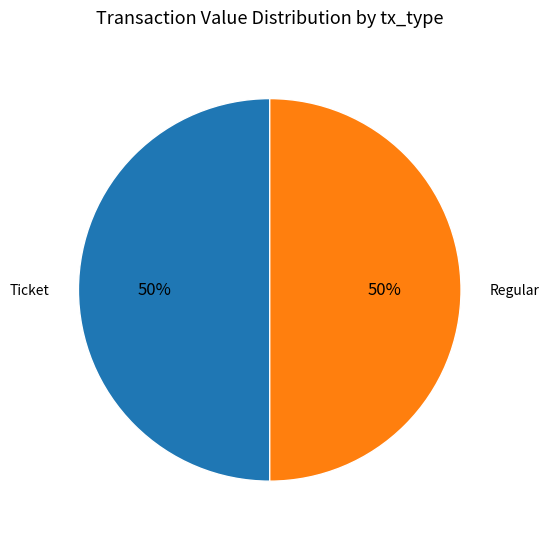

True or false: Regular accounts for 37% of the total.

False